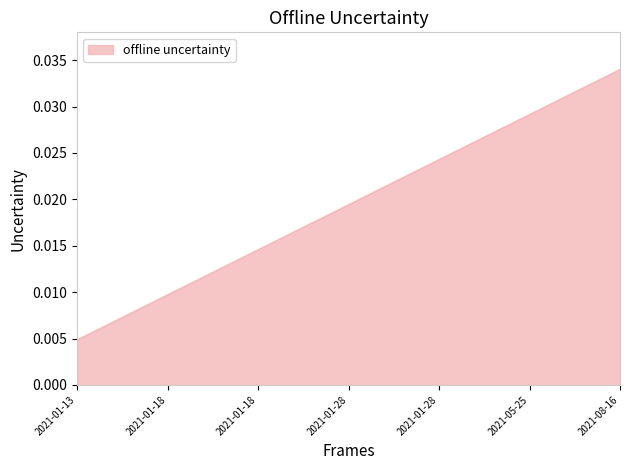

The chart shows a value of 0.0 at 2021-08-16. True or false?

False